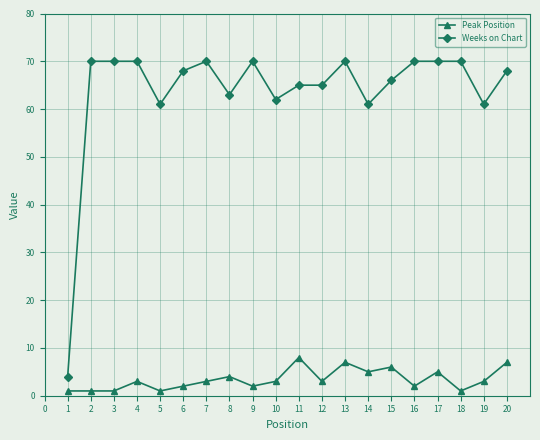

At how many categories does at least one series exceed 47?

19